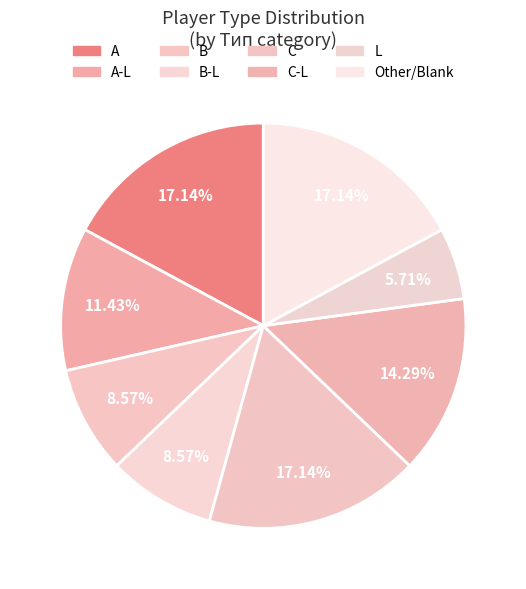

To the nearest percent, what percentage of the pie is A-L?

11%